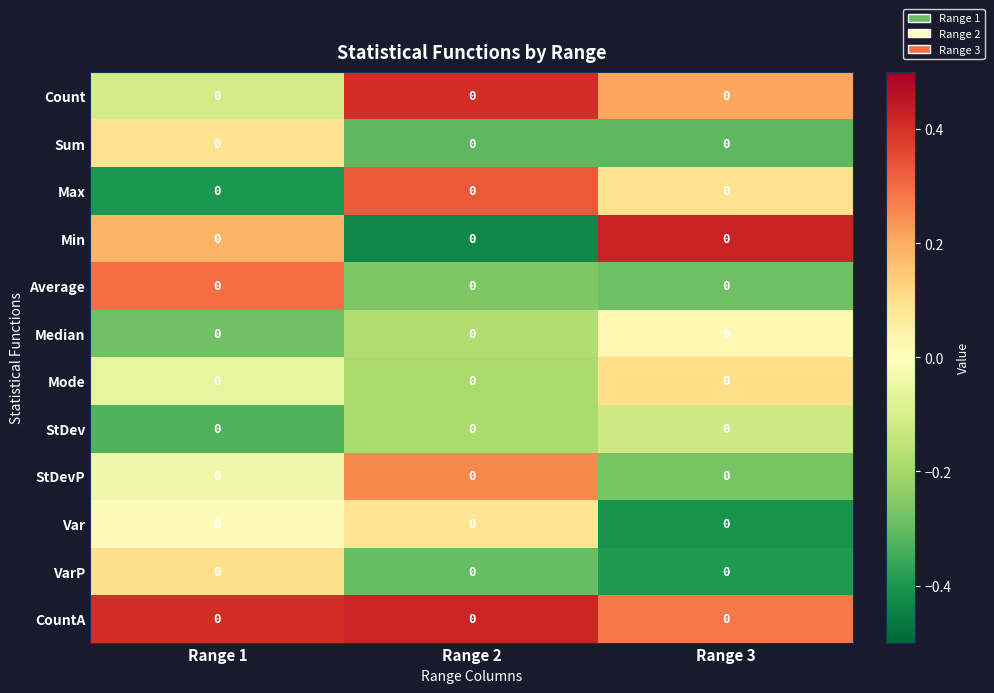

What is the total value across all series at Range 2?

-0.4